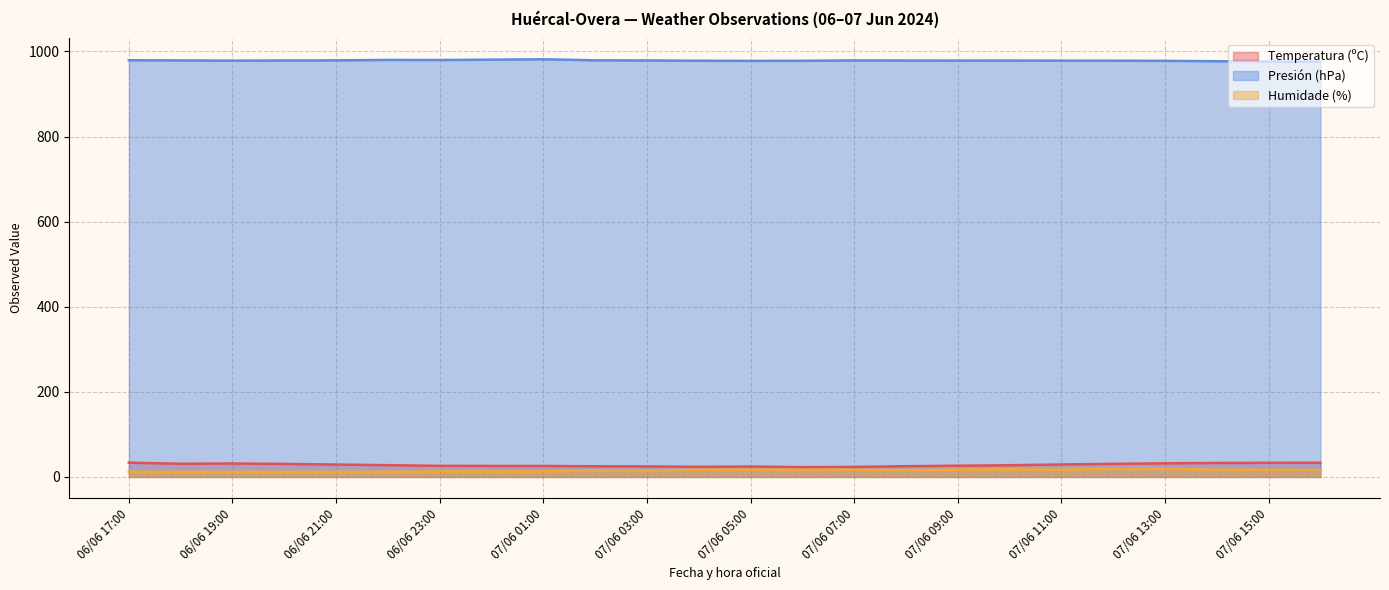

How many values in the Presión (hPa) series are below 978?

5